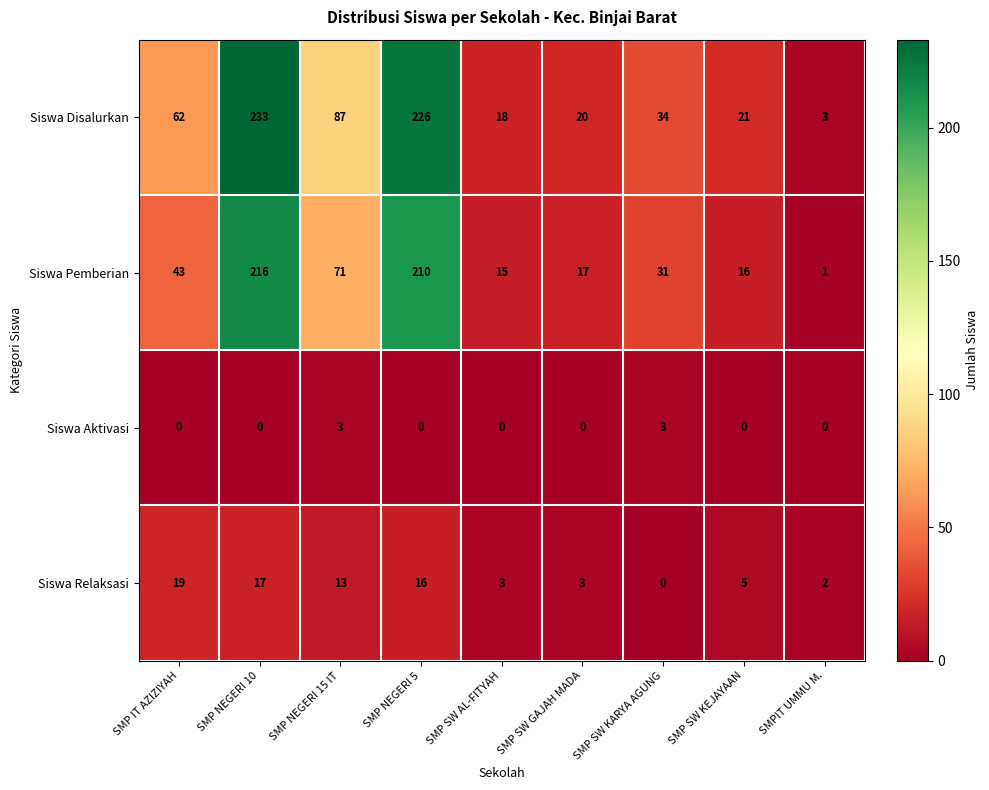

At which label does Siswa Disalurkan reach its minimum?

SMPIT UMMU M.